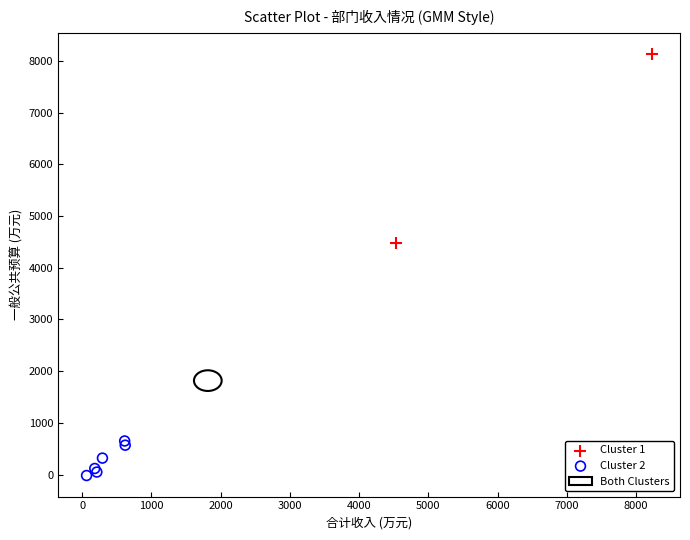

Which series contains the lowest Y value?

Cluster 2